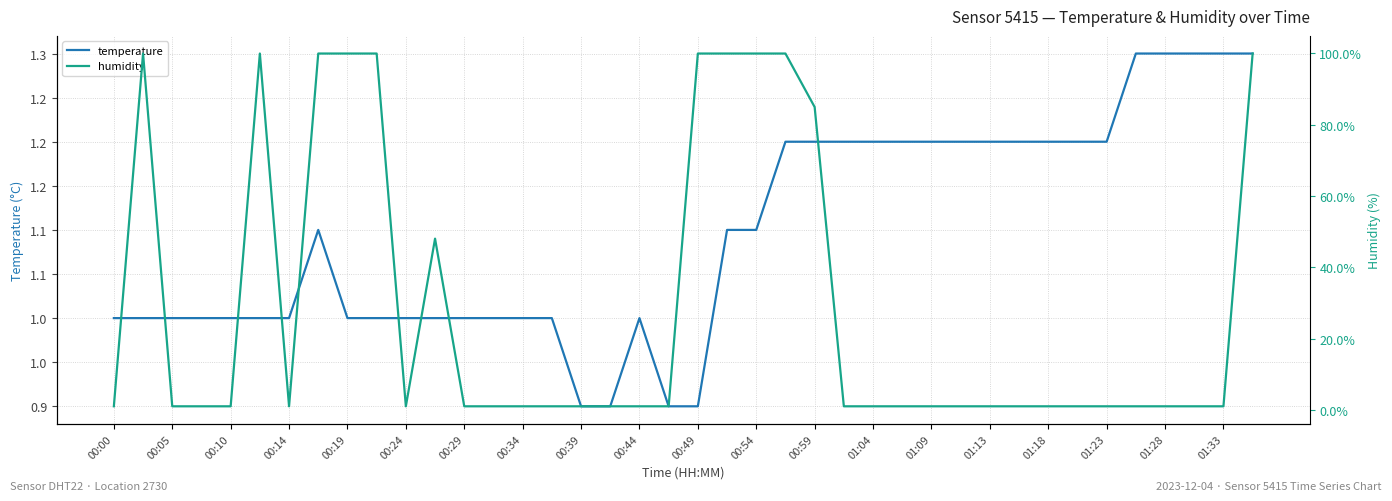

At how many categories does at least one series exceed 90?

10